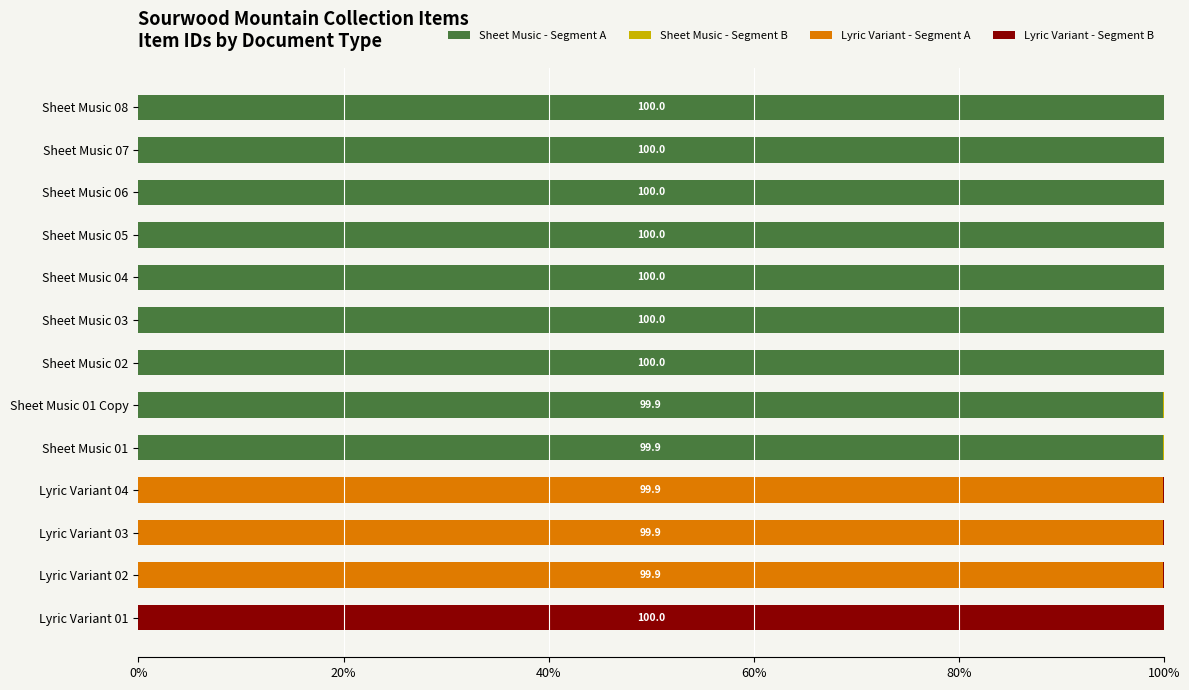

What is the total value across all series at Lyric Variant 02?

100.0